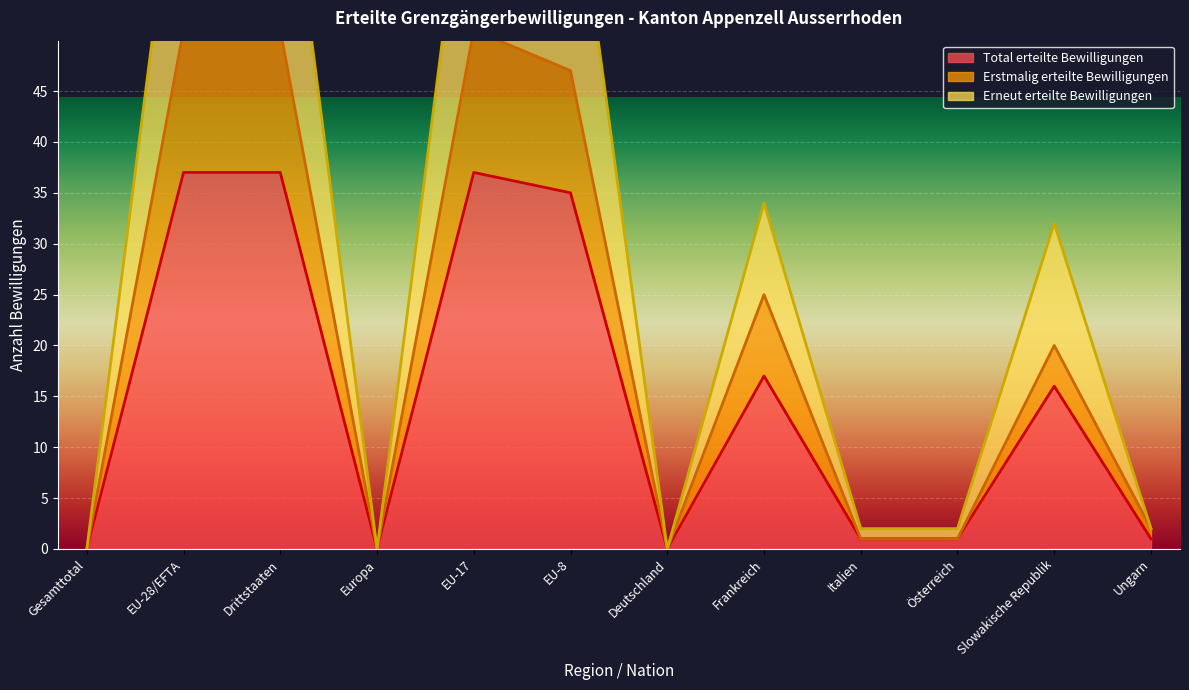

Is it true that Total erteilte Bewilligungen equals 16 at EU-17?

False